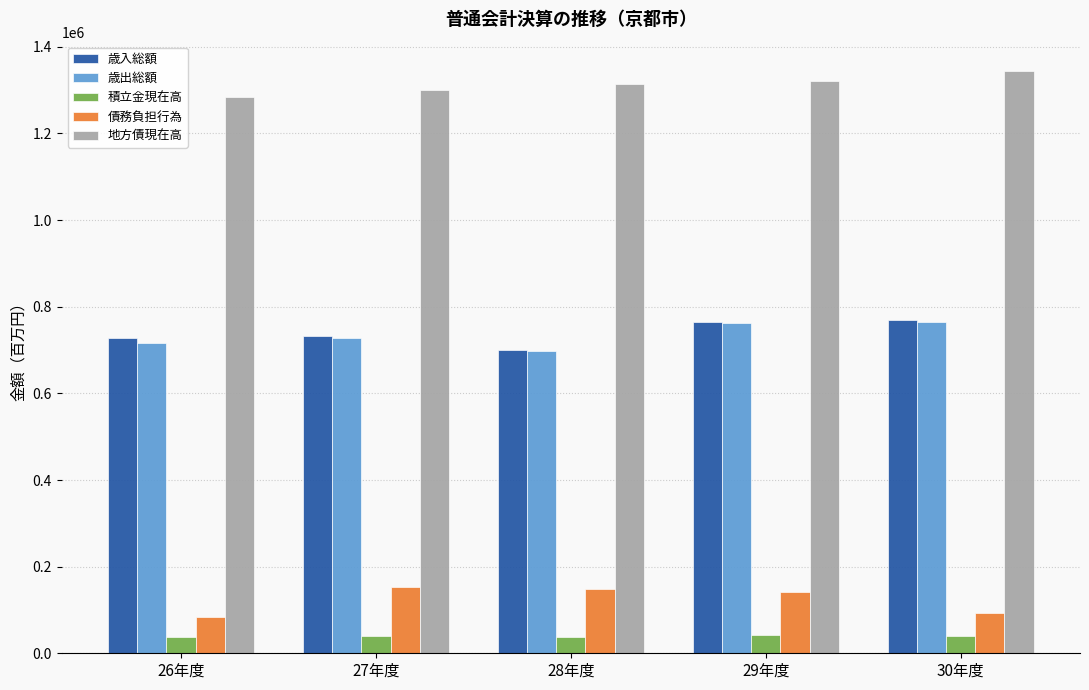

What is the spread (max minus min) of values at 28年度?

1276101.0